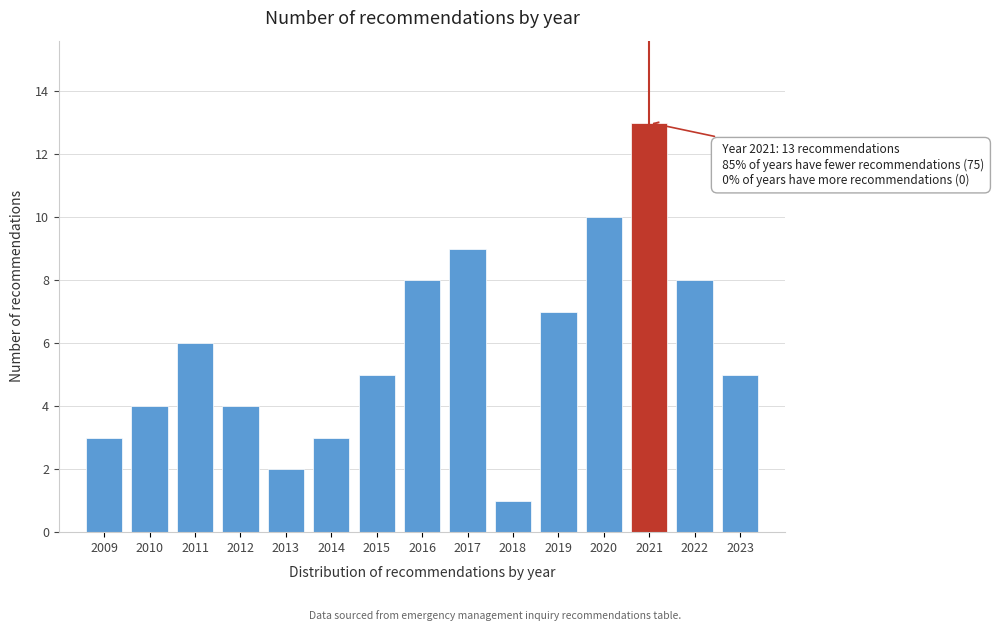

Reading left to right, list all the values displayed in this chart.

3	4	6	4	2	3	5	8	9	1	7	10	13	8	5